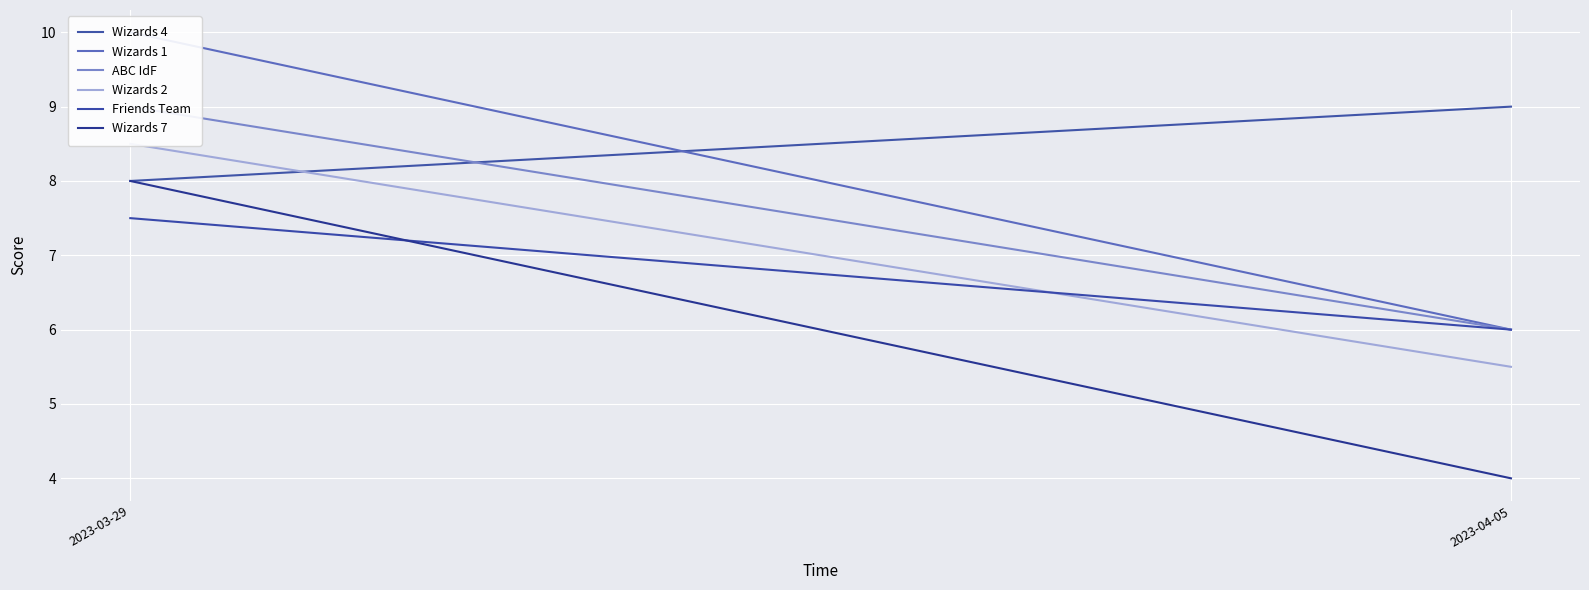

Is it true that Friends Team equals 6.0 at 2023-04-05?

True